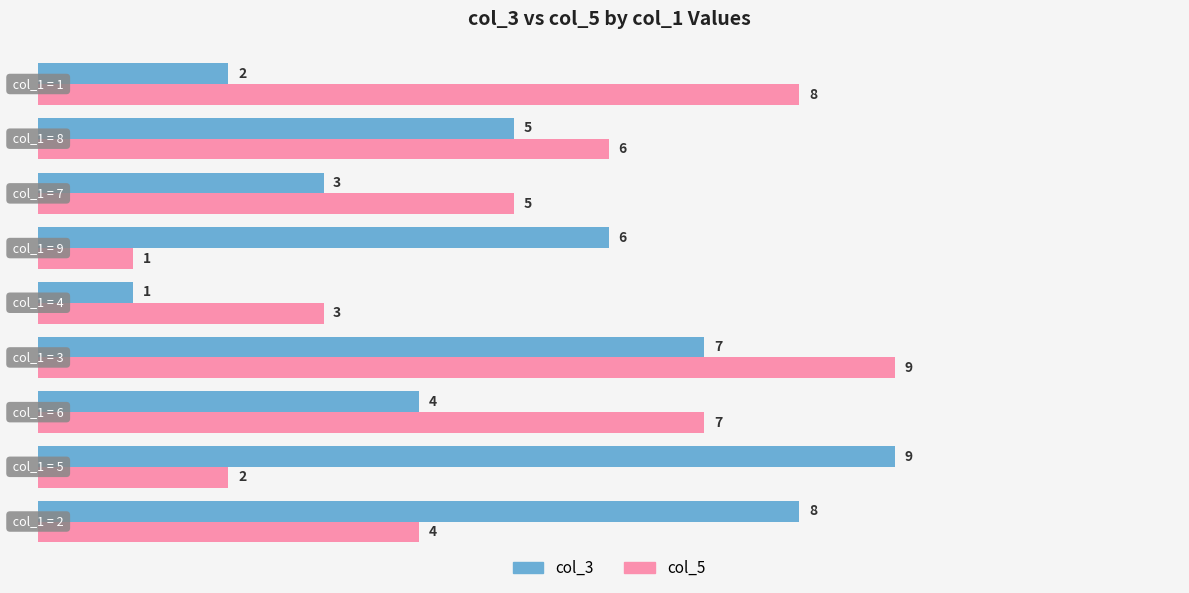

Count the col_5 values in the range 3 to 7.

5